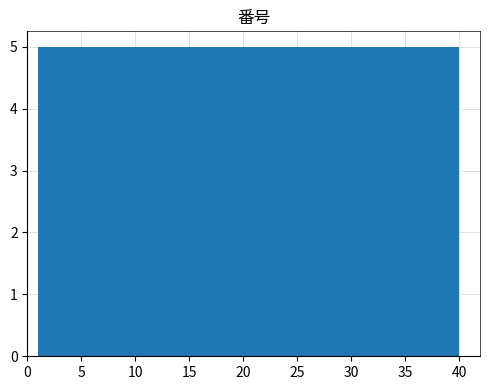

Reading left to right, list every bar in this chart as the range it spans on the x-axis followed by its height. Neither the bar edges nor the heights are printed on the chart, so give them approximately, as read against the axes.

1.0 to 6.0: 5
6.0 to 11.0: 5
11.0 to 15.5: 5
15.5 to 20.5: 5
20.5 to 25.5: 5
25.5 to 30.5: 5
30.5 to 35.0: 5
35.0 to 40.0: 5